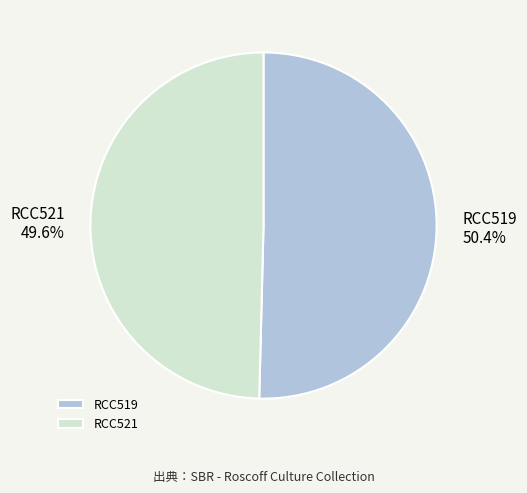

The RCC521 slice represents 38% of the pie. True or false?

False